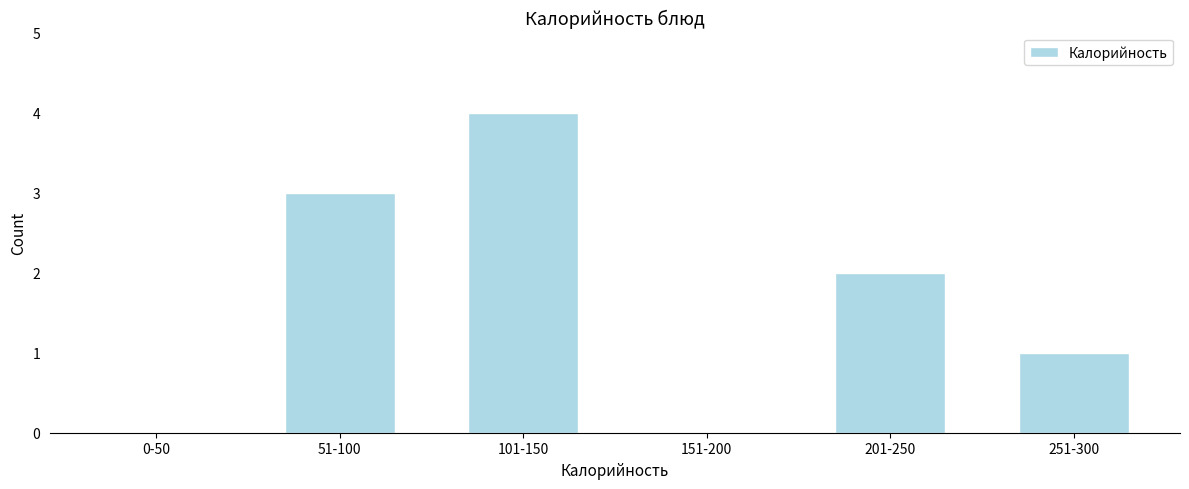

Reading left to right, list all the values displayed in this chart.

0-50=0	51-100=3	101-150=4	151-200=0	201-250=2	251-300=1